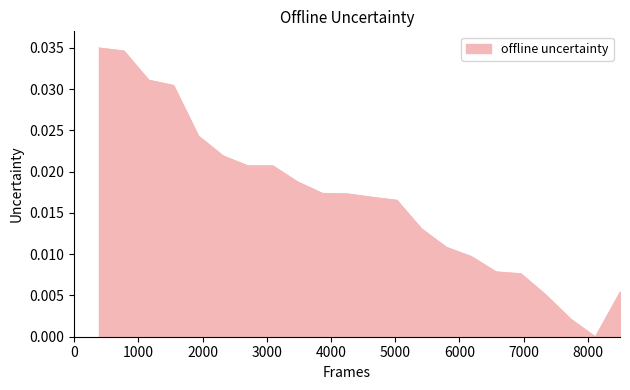

Reading left to right, transcribe all the data shown in this chart.

1=0.0	2=0.0	3=0.0	4=0.0	5=0.0	6=0.0	7=0.0	8=0.0	9=0.0	10=0.0	11=0.0	12=0.0	13=0.0	14=0.0	15=0.0	16=0.0	17=0.0	18=0.0	19=0.0	20=0.0	21=0.0	22=0.0